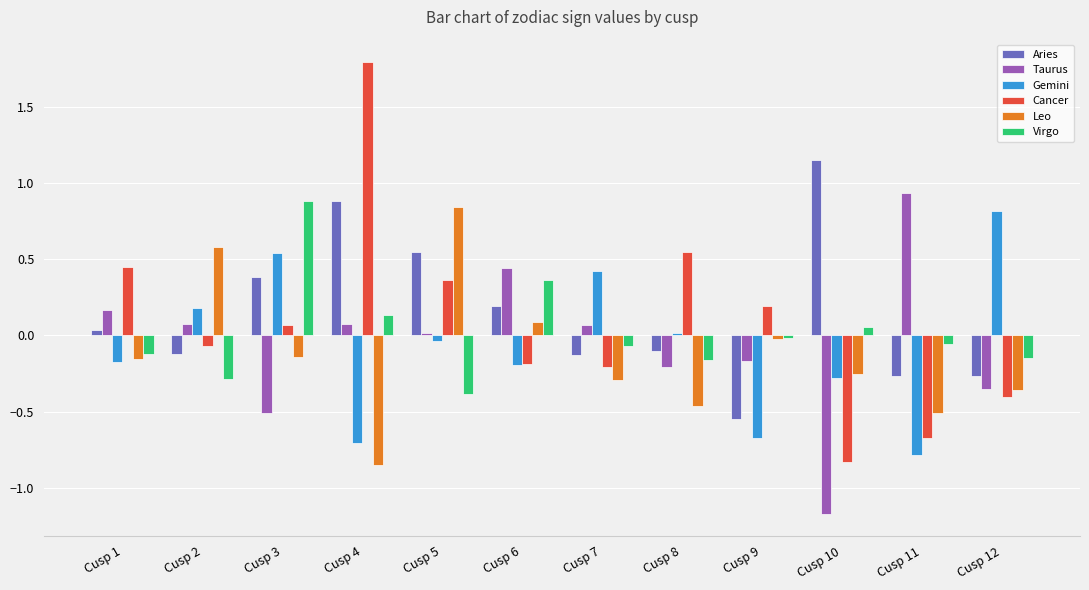

At which label does Virgo first exceed 0?

Cusp 3